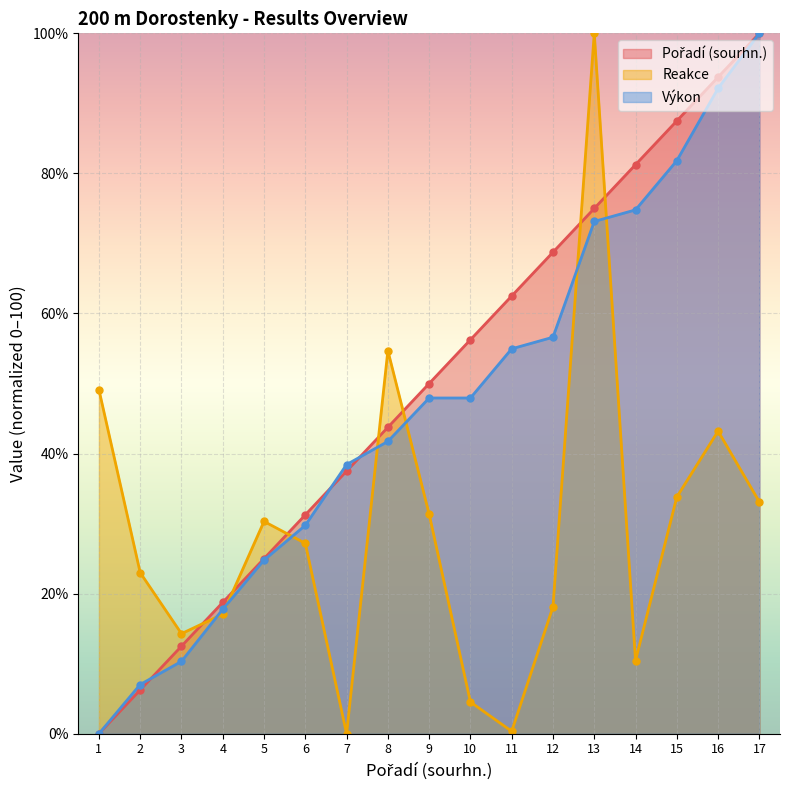

True or false: Výkon and Reakce intersect in this chart.

True